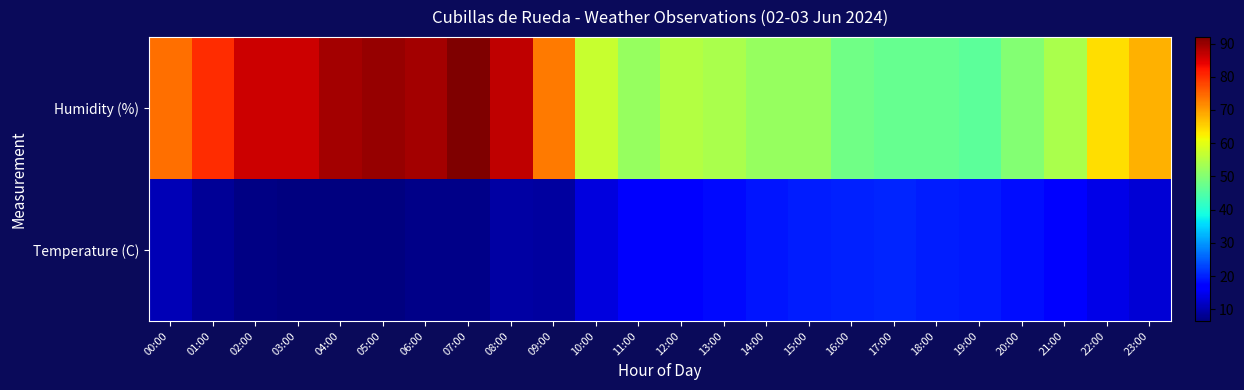

At 01:00, list the series in order from largest to smallest.

Humidity (%), Temperature (C)